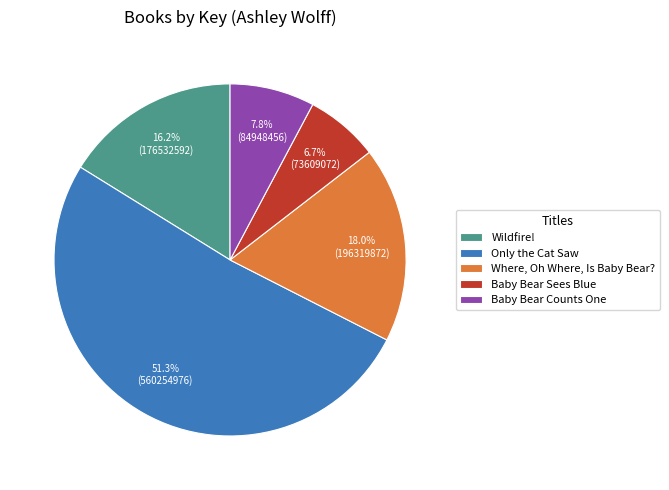

Approximately how many times larger is the value at Where, Oh Where, Is Baby Bear? compared to Baby Bear Sees Blue?

2.7